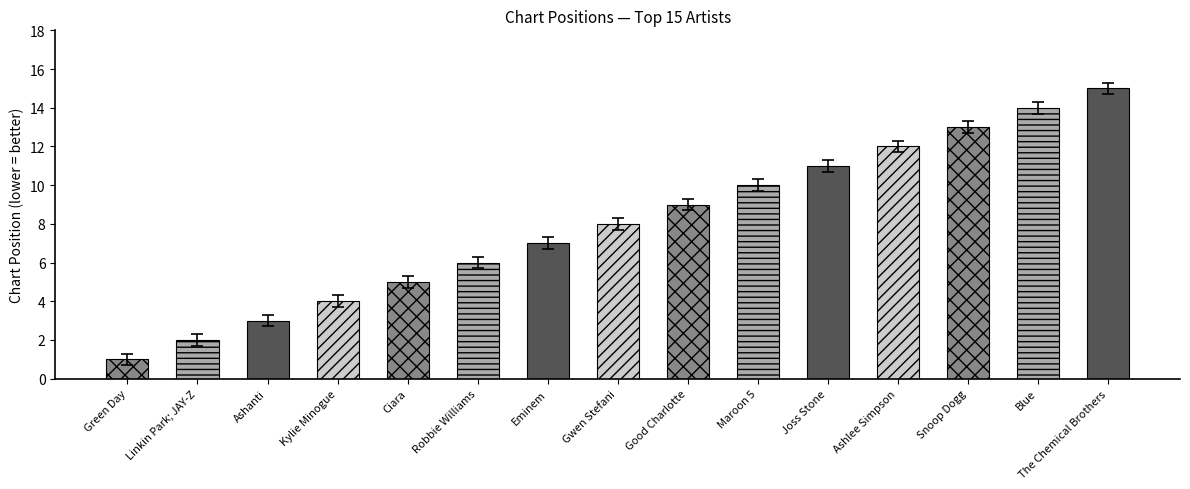

Is it true that the value at Gwen Stefani is 8?

True